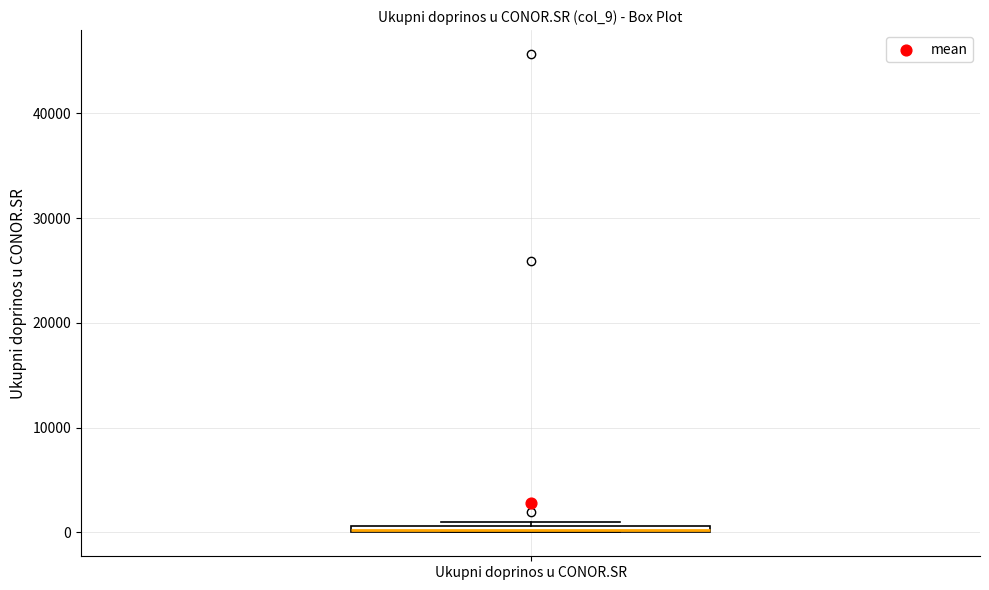

Where is the upper edge of the box for Ukupni doprinos u CONOR.SR on the y-axis? The values are not printed on the chart, so give them approximately, as read against the axis.

1000